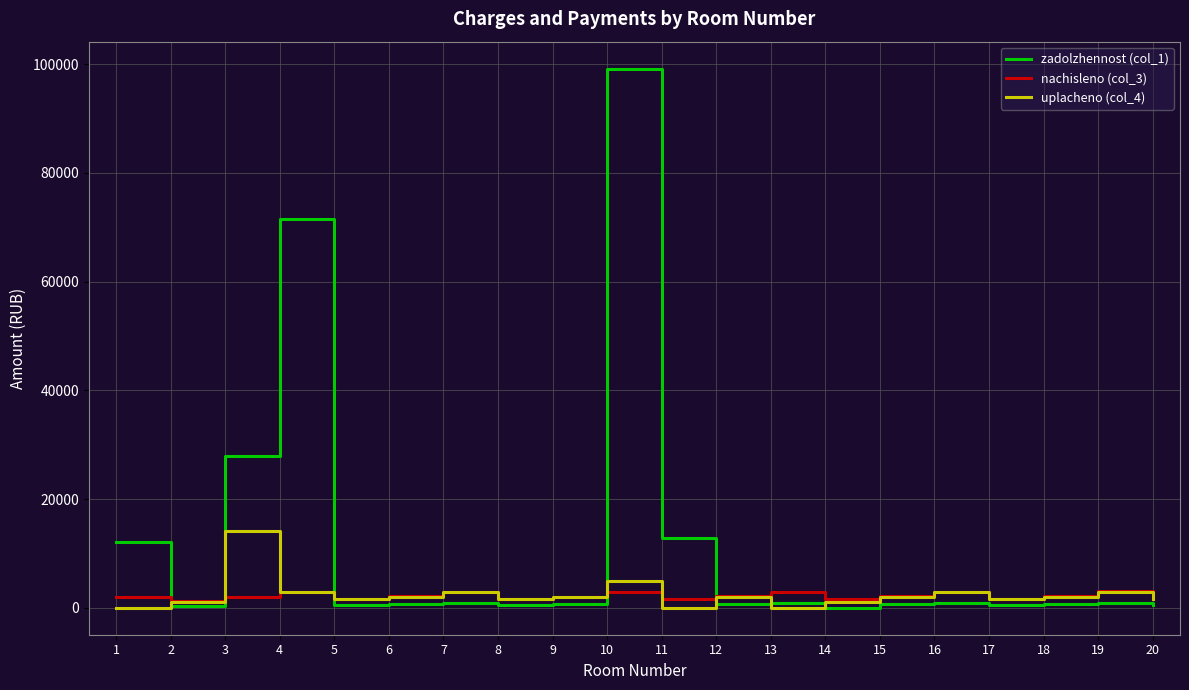

True or false: uplacheno (col_4) has a value of 5000.0 at 10.

True